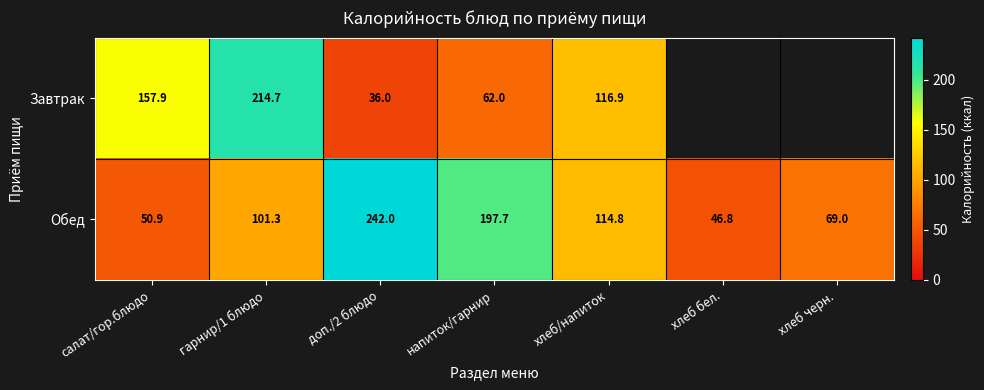

Which category has the highest value in the Обед series?

доп./2 блюдо